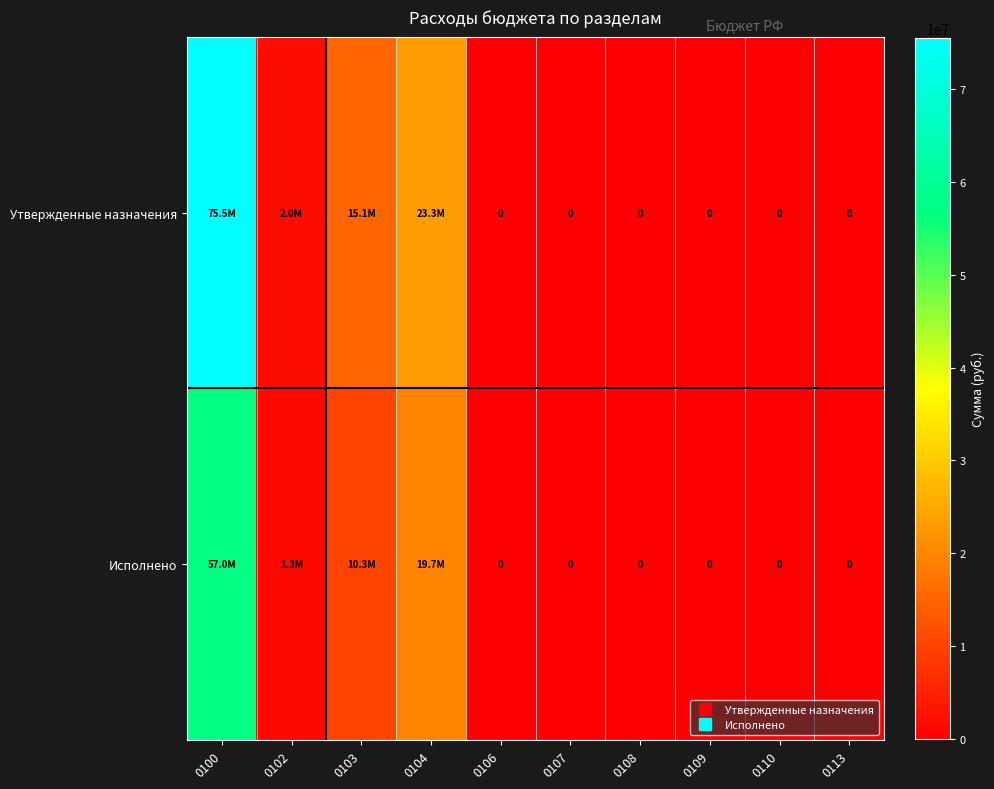

What is the greatest value displayed?

75505919.2